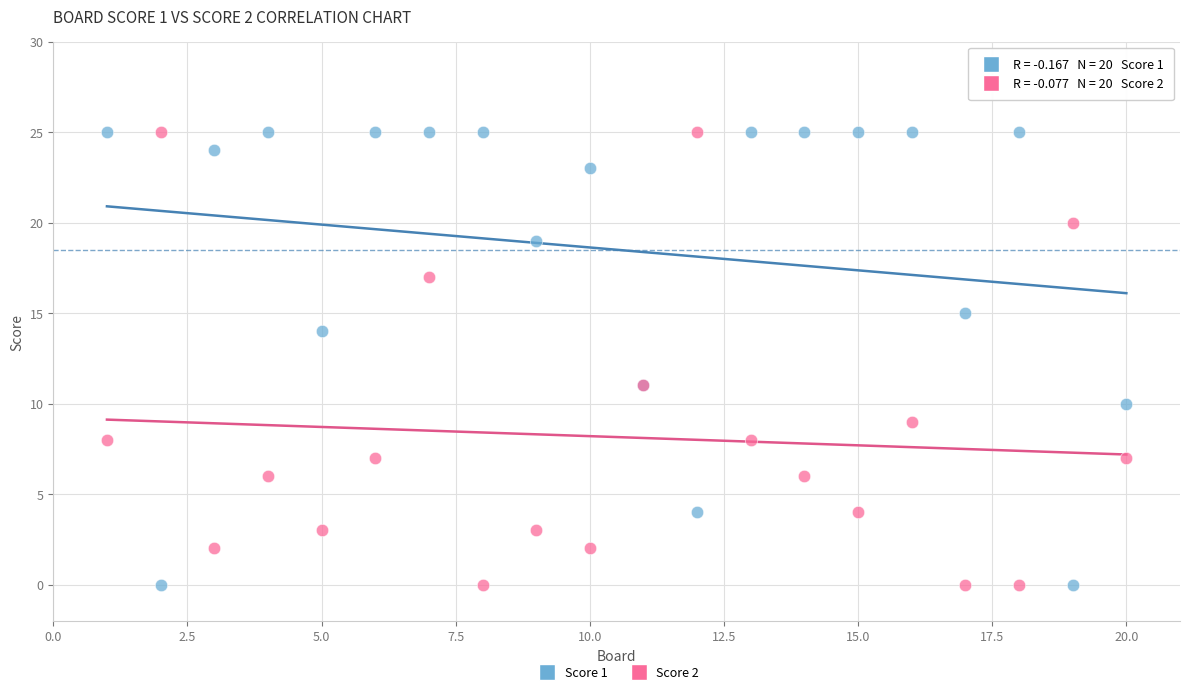

What are all the series names shown in the legend?

Score 1, Score 2